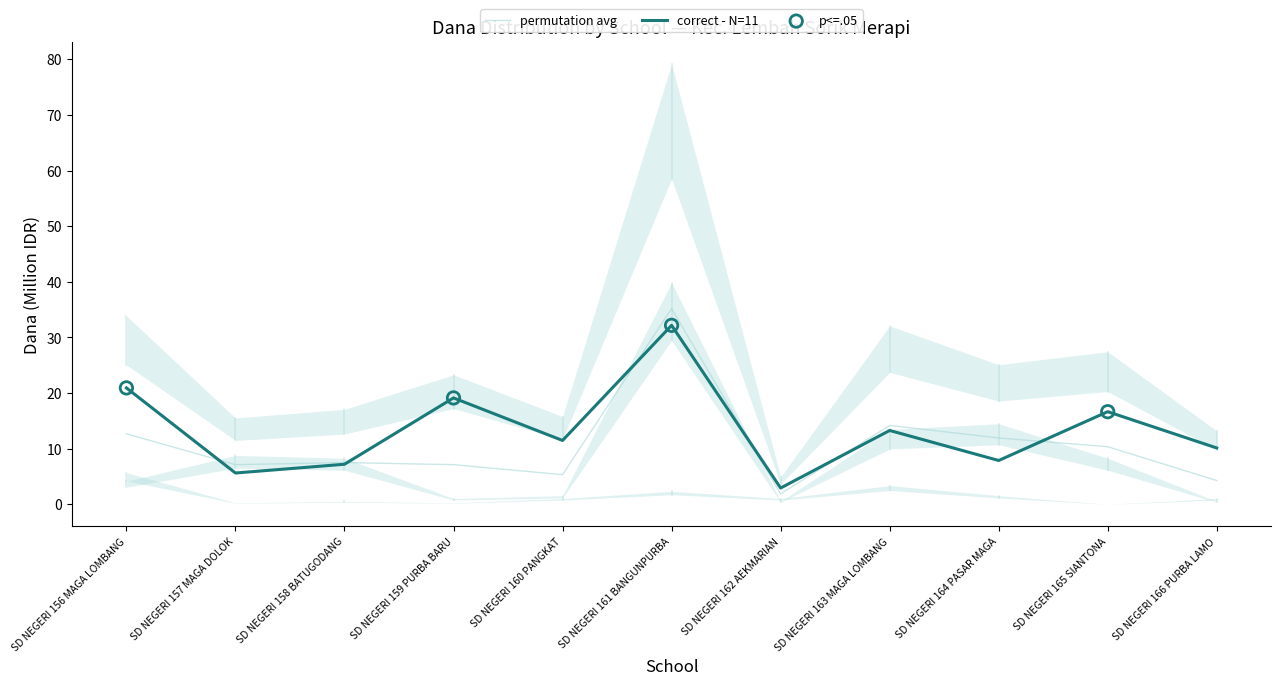

At how many categories does at least one series exceed 24?

1